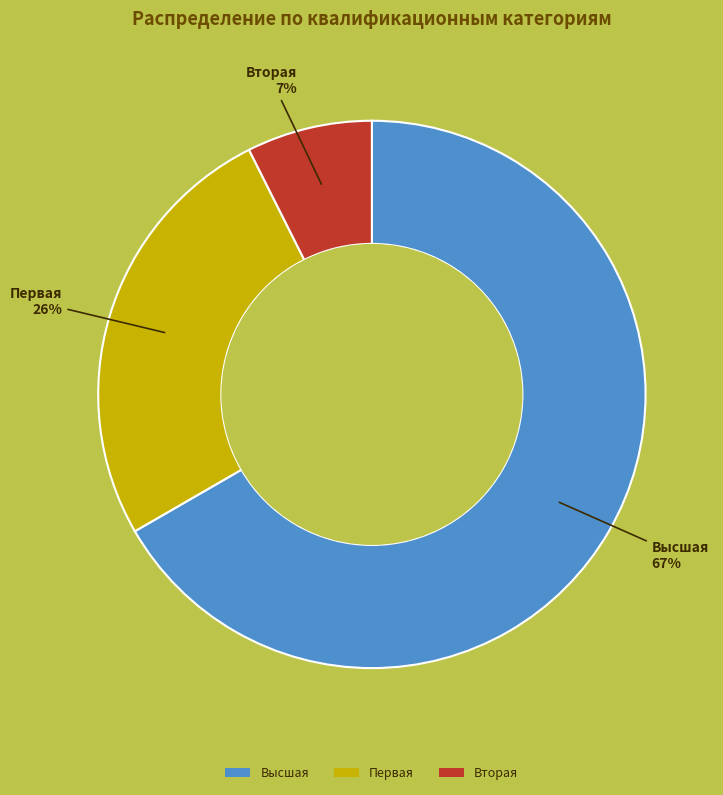

Is the sum of Первая and Высшая greater than half?

Yes